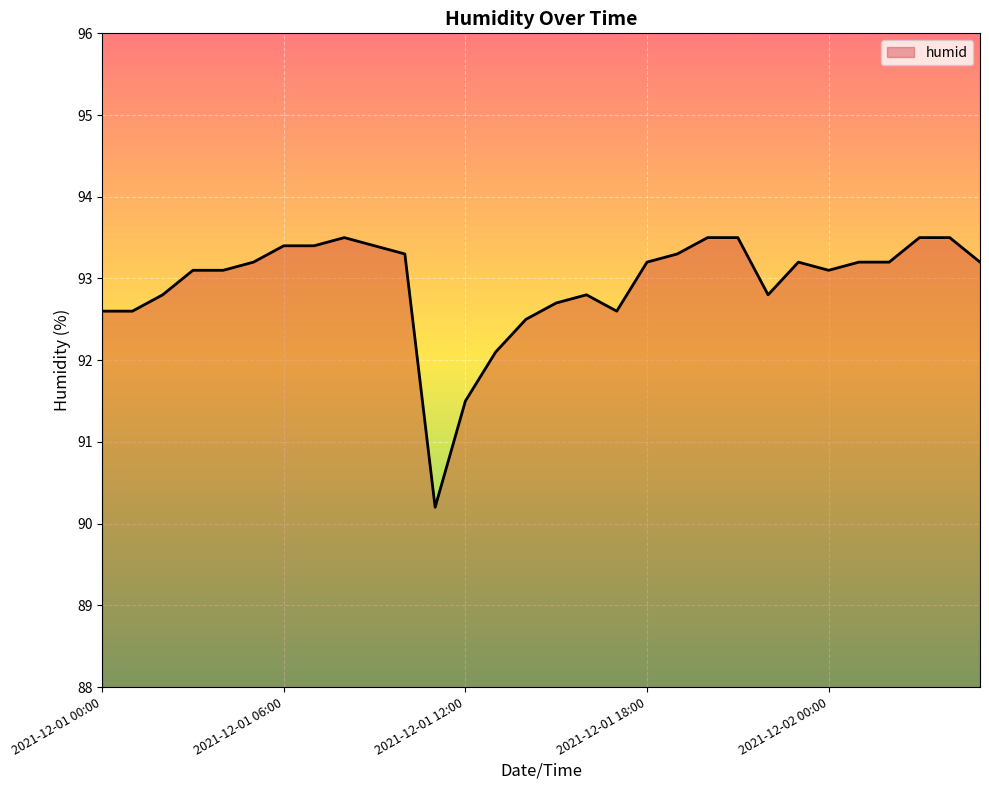

What is the difference between the maximum and minimum values?

3.3